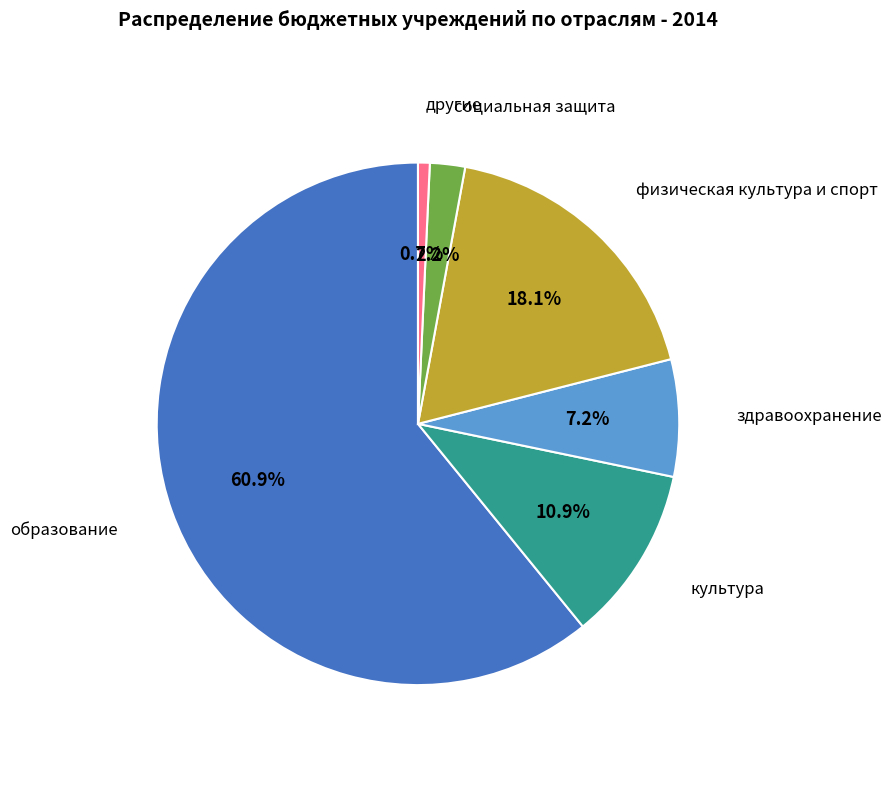

Does any single category account for the majority?

Yes